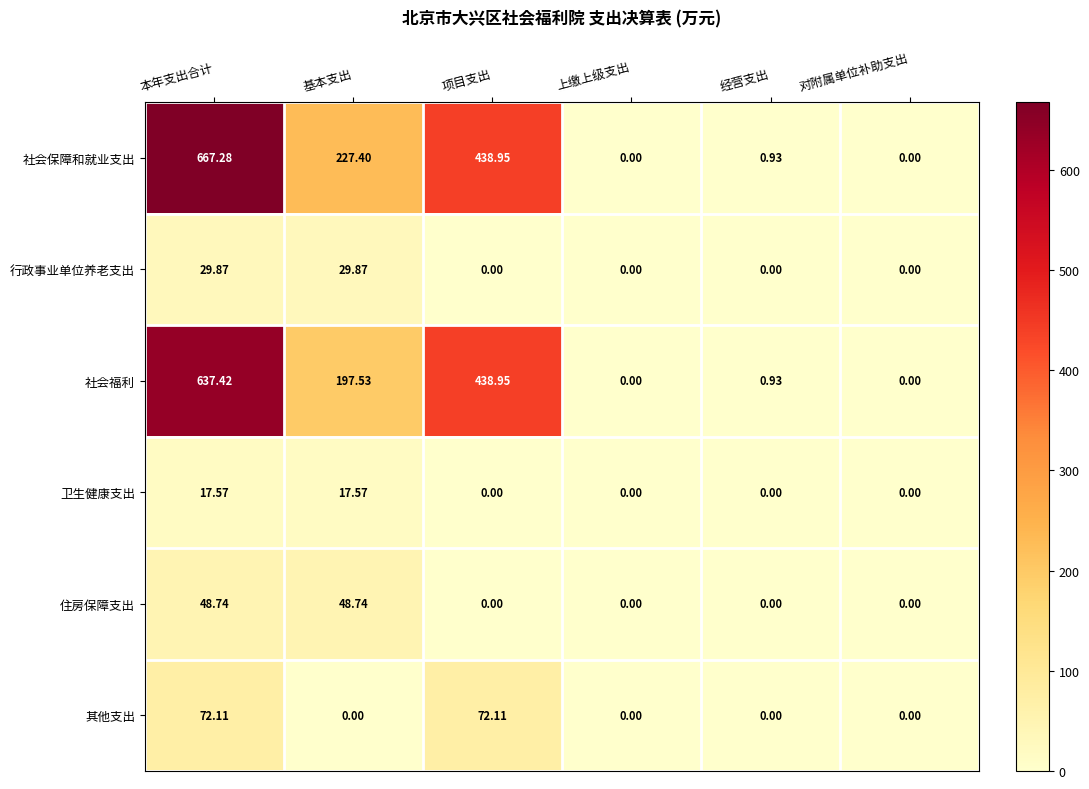

How many data points in 住房保障支出 are above 0?

2